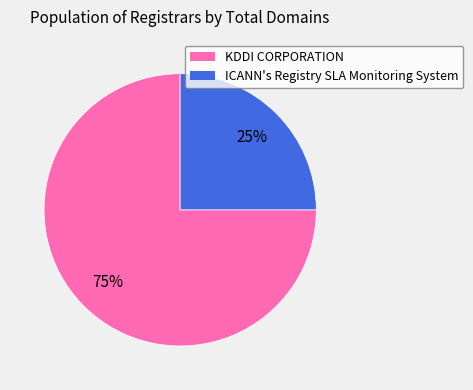

Approximately how many times larger is the value at KDDI CORPORATION compared to ICANN's Registry SLA Monitoring System?

3.0